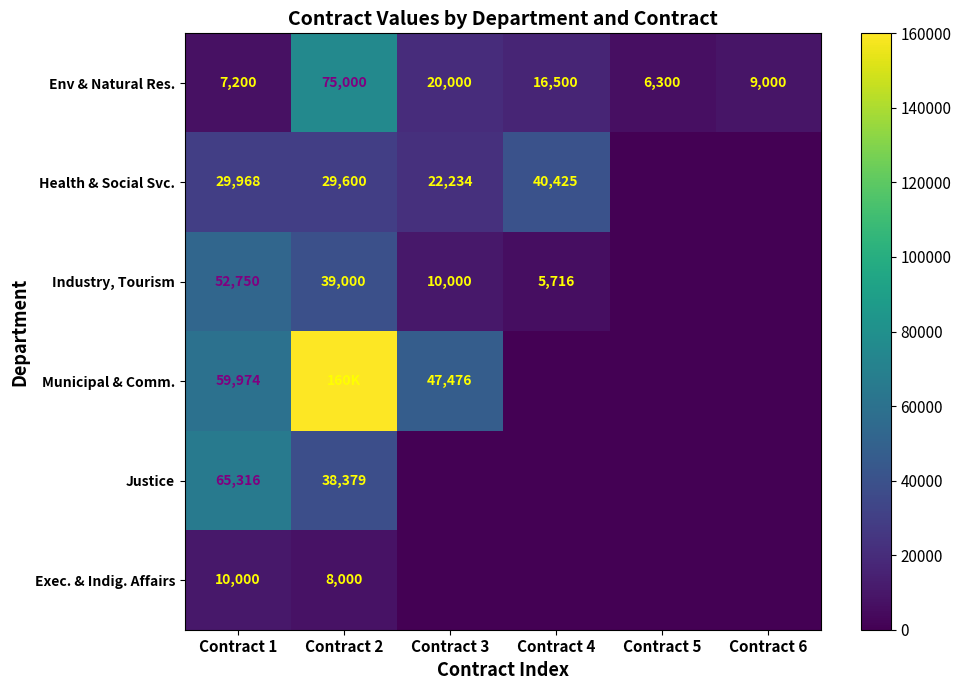

Which has a higher value, Contract 3 or Contract 4?

Contract 3